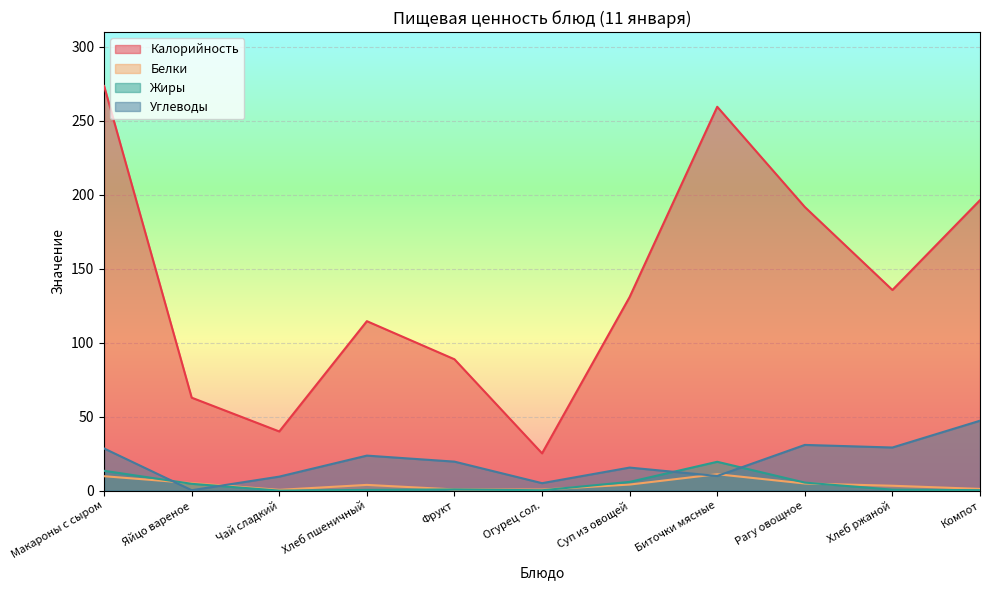

Reading left to right, extract all data points from this chart.

Калорийность: 273.6	62.8	40.0	114.6	88.8	25.2	130.9	259.5	191.7	135.6	196.4
Белки: 9.7	5.1	0.5	3.9	0.8	0.7	4.1	11.1	4.8	3.3	1.2
Жиры: 13.4	4.6	0.0	0.5	0.8	0.2	5.9	19.5	5.4	0.7	0.3
Углеводы: 28.5	0.3	9.5	23.7	19.6	5.0	15.6	9.9	30.9	29.1	47.3